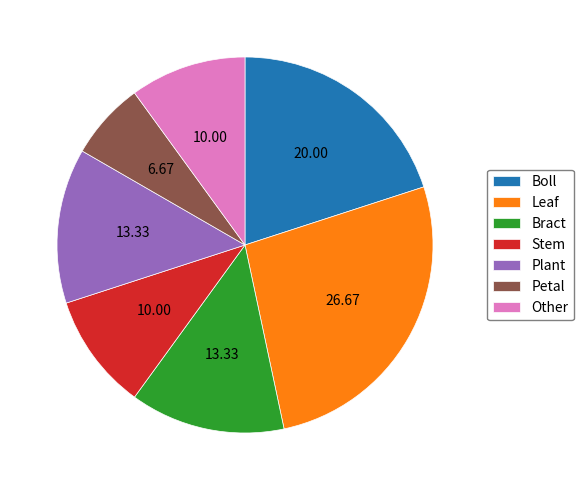

Between Bract and Petal, which is larger?

Bract